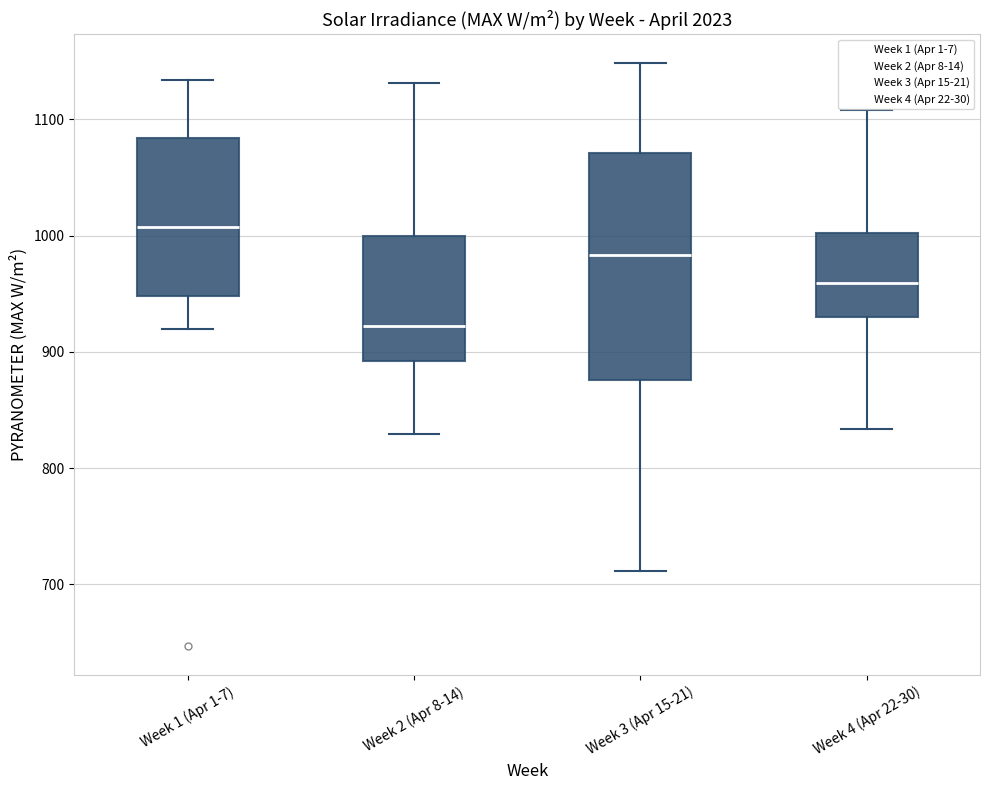

Comparing the boxes themselves (not the whiskers), which one is the tallest?

Week 3 (Apr 15-21)